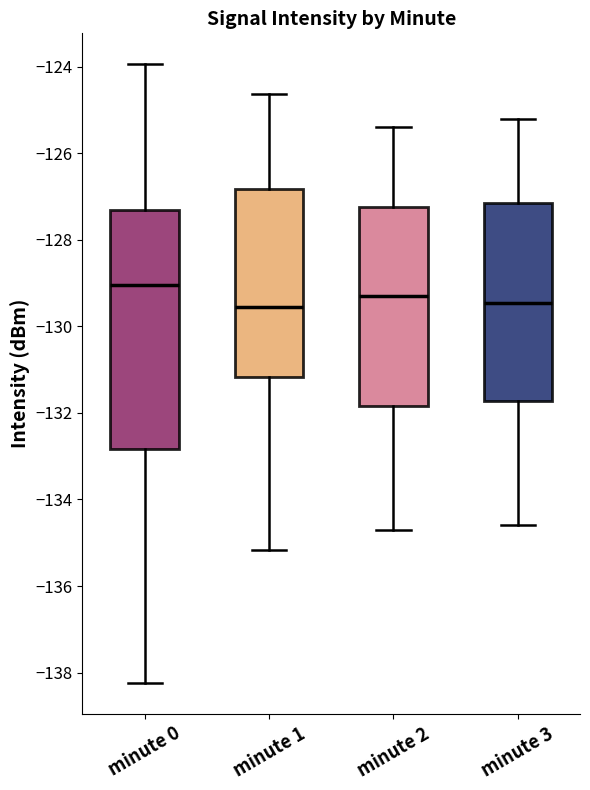

Which box's median line is the highest?

minute 0